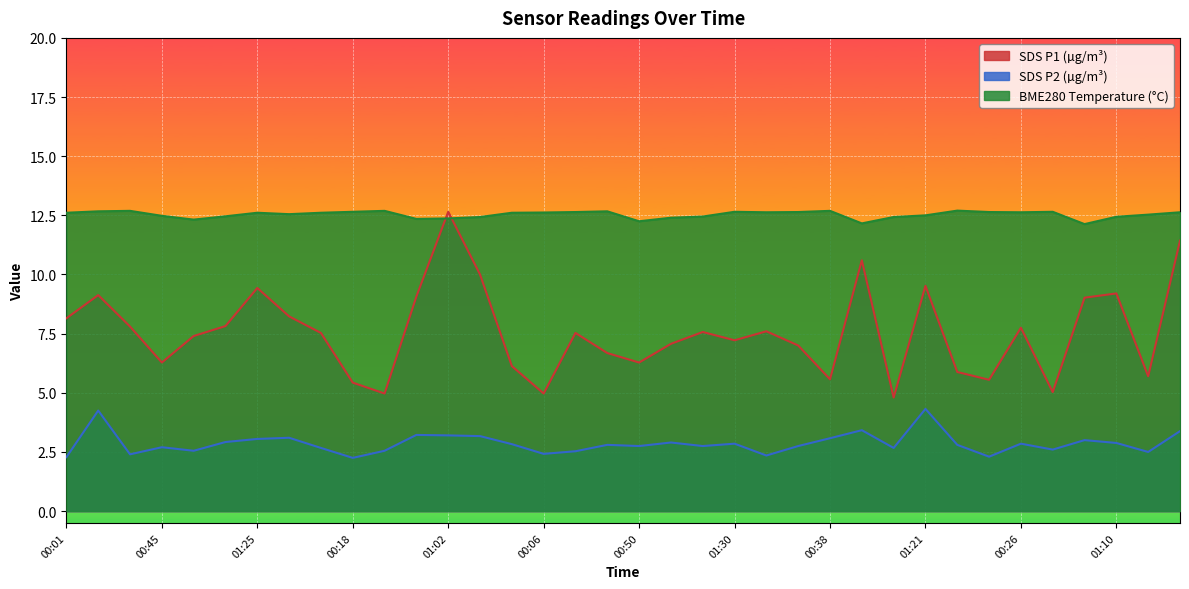

At which label does BME280_temperature reach its minimum?

00:55